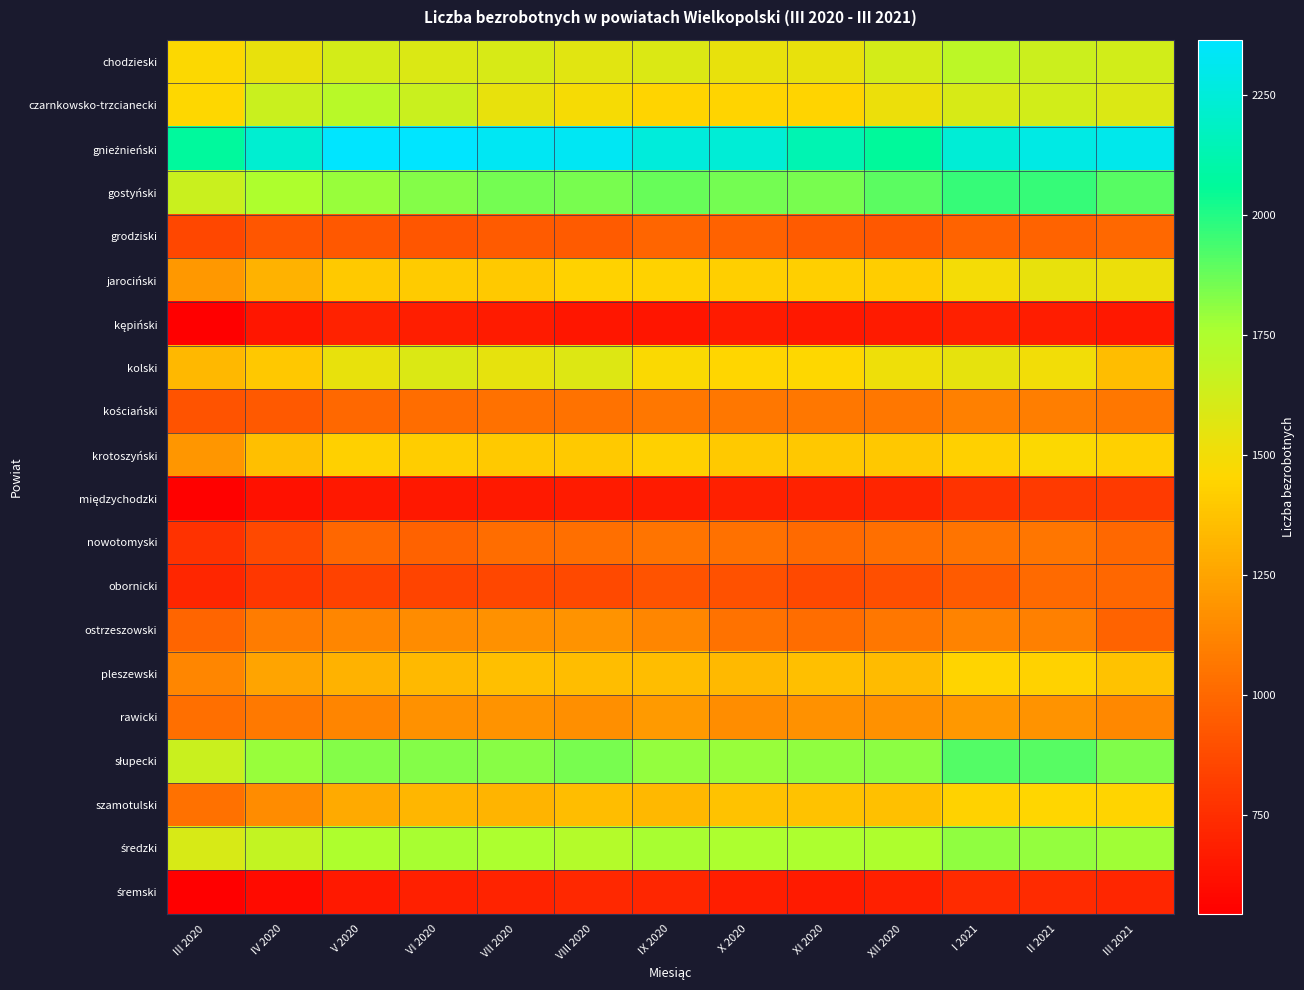

At which category is the sum across all series the highest?

II 2021